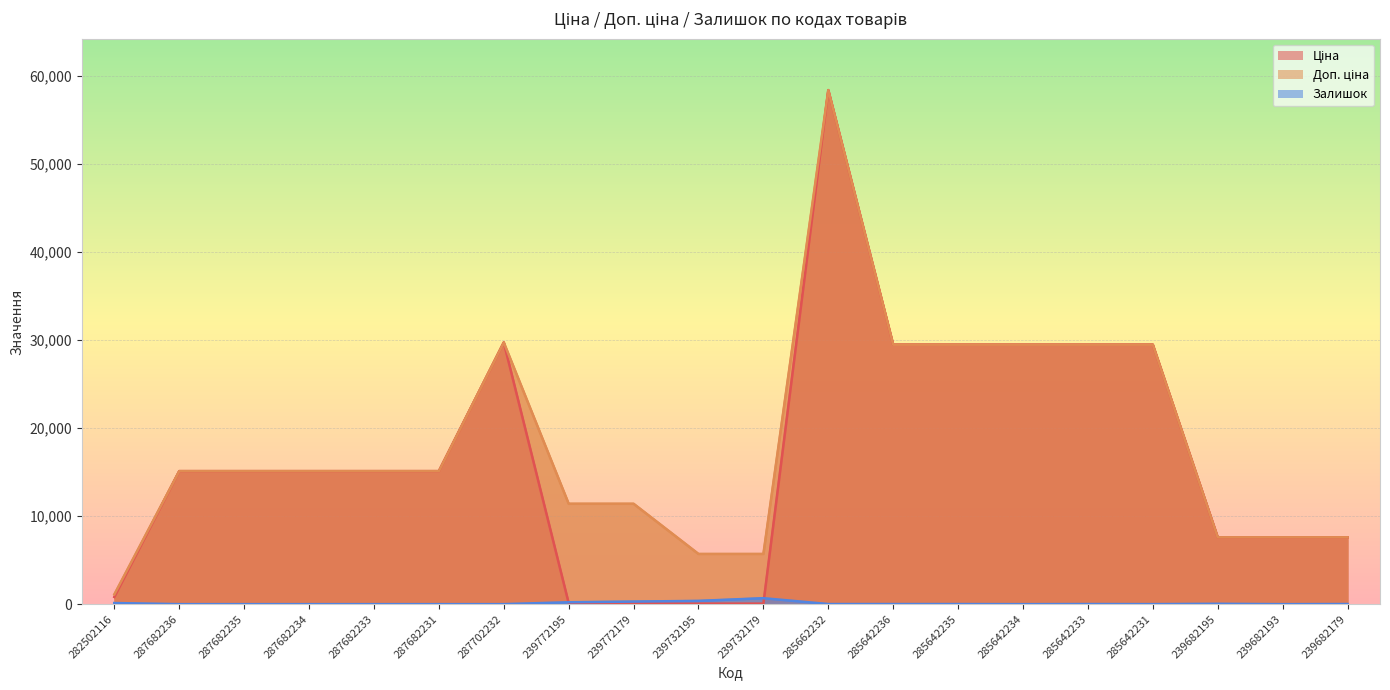

True or false: Доп. ціна and Залишок cross at least once.

False